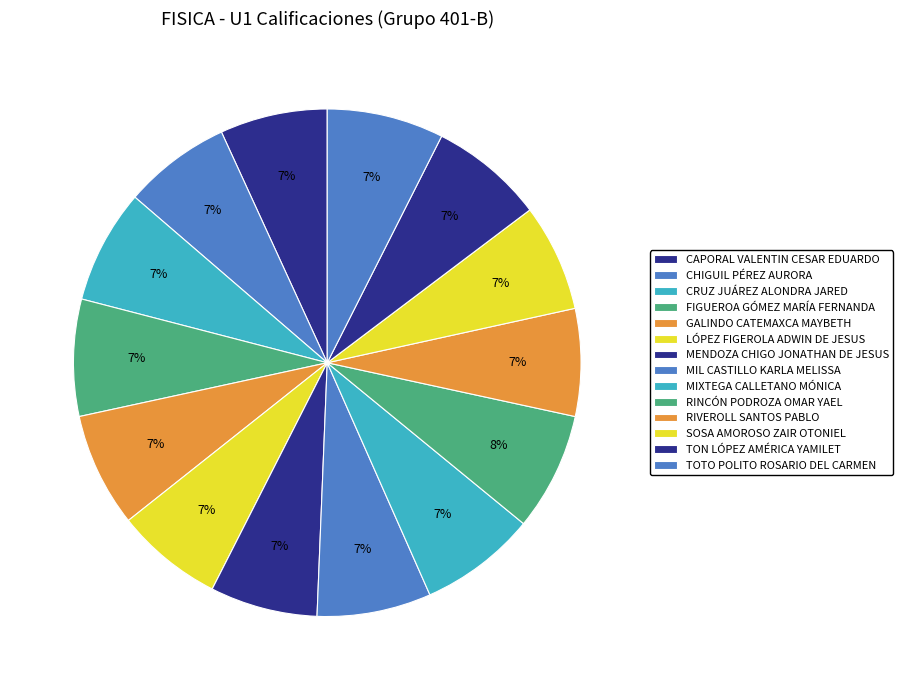

Count the number of slices in the pie.

14